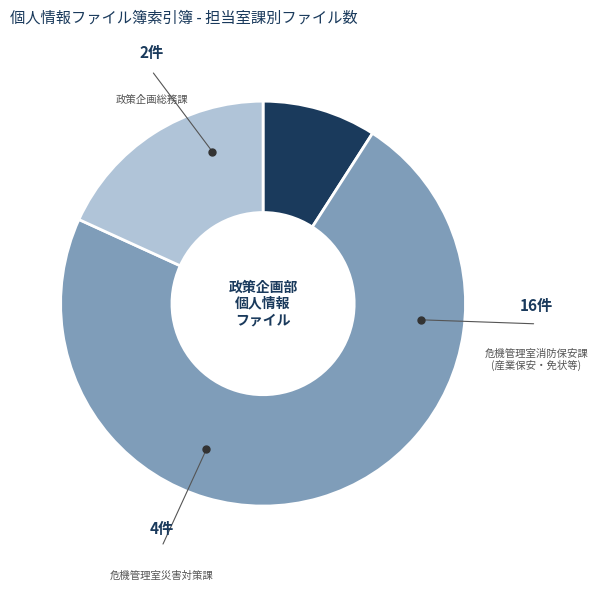

Which category has the smallest portion of the pie?

政策企画総務課